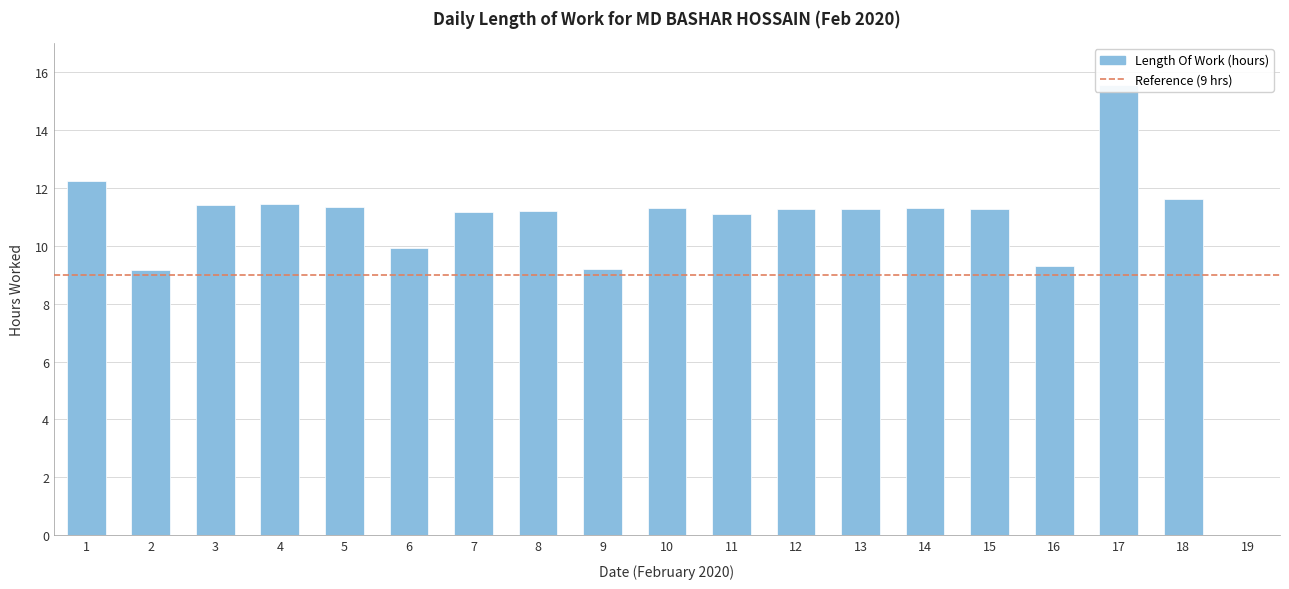

What is the value of the 17th bar from the left?

15.5